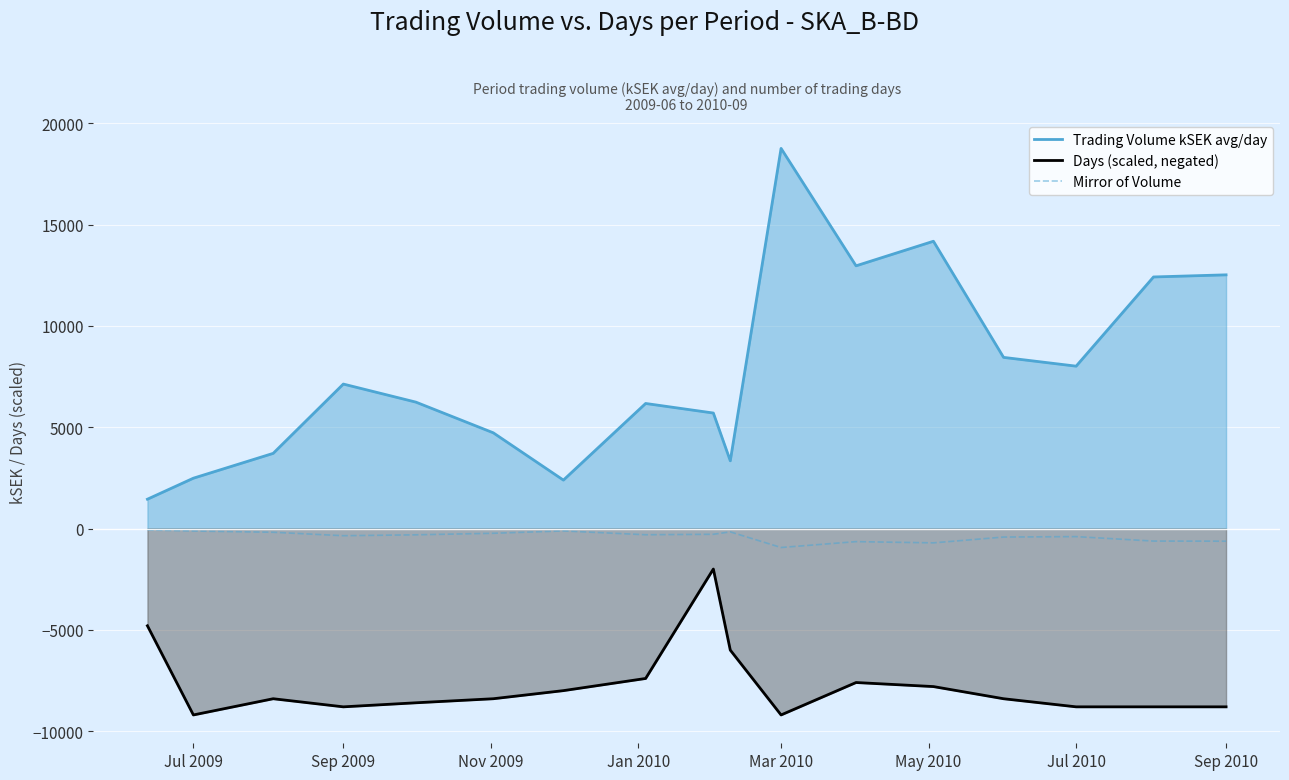

In Days (scaled, negated), how many points are higher than both neighbors (excluding endpoints)?

3